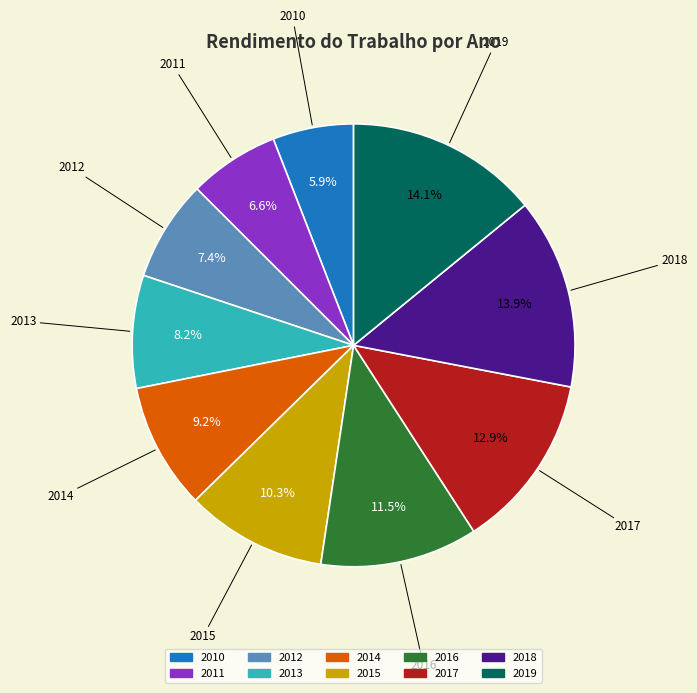

What is the smallest slice in the pie chart?

2010